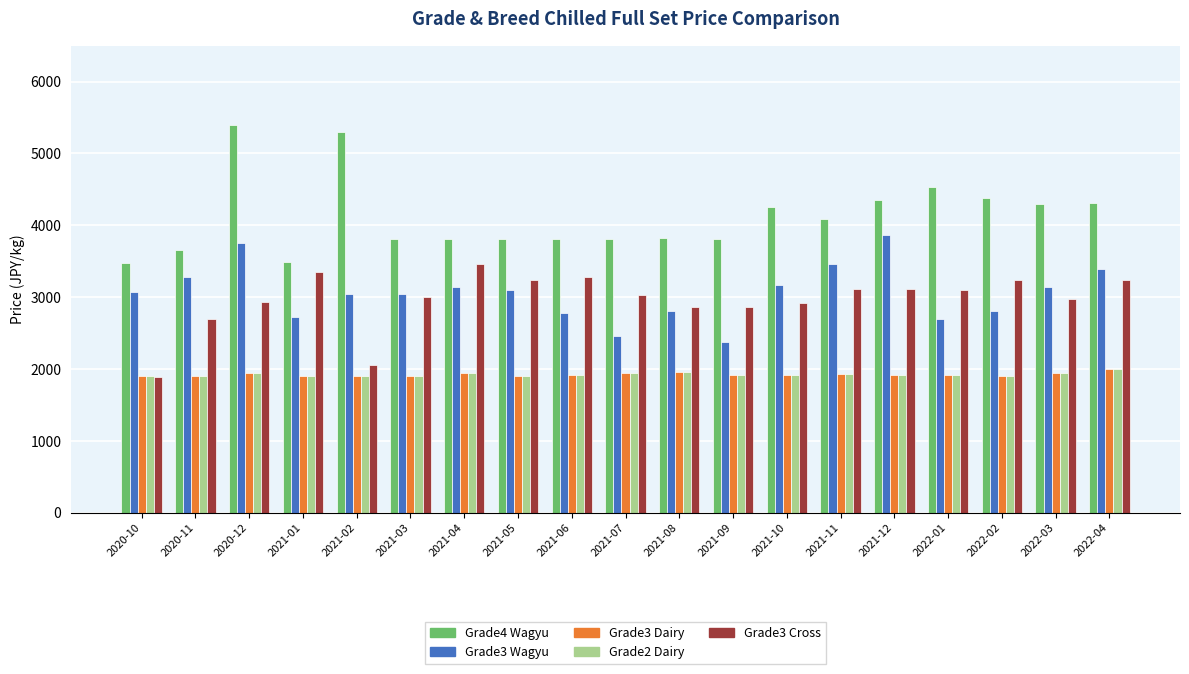

At which category is the sum across all series the highest?

2020-12